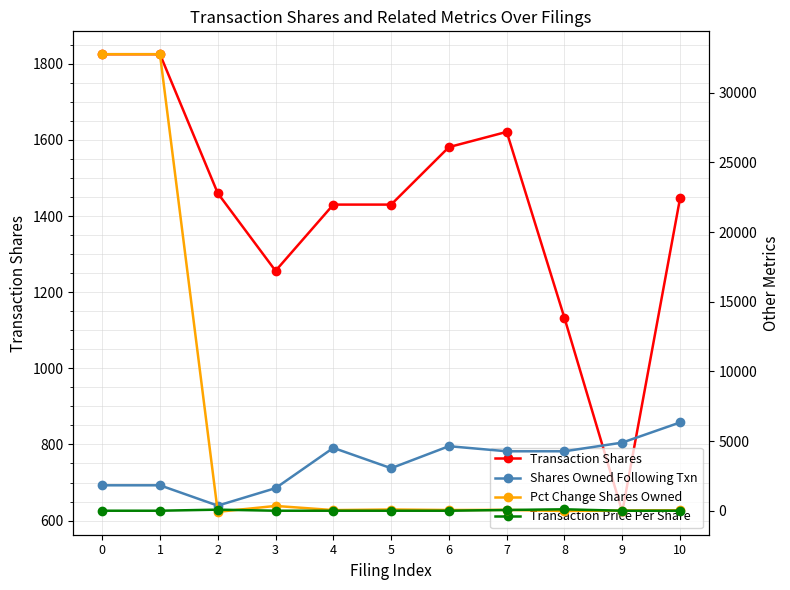

At which label is Transaction Shares closest to 1224?

3